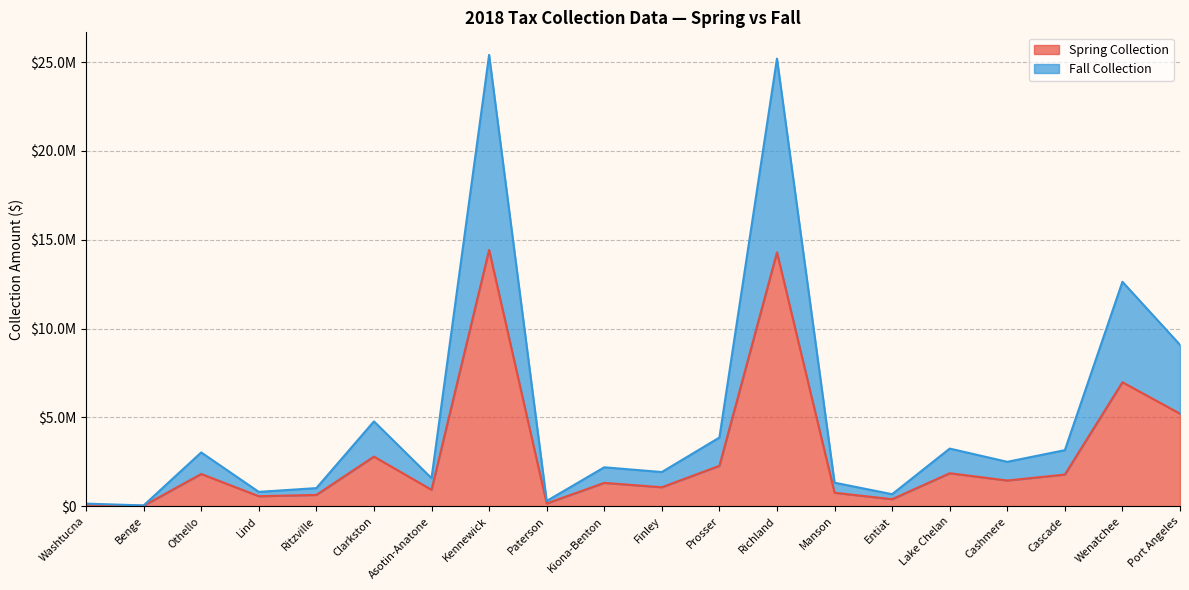

How many data points in Spring Collection are above 1450293?

10